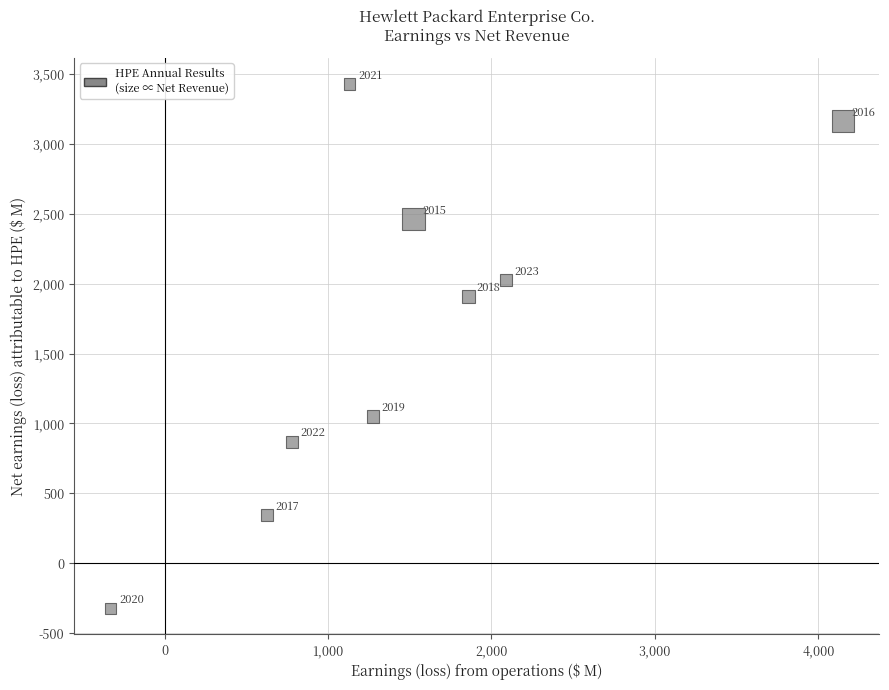

What is the range of Y values (max minus min)?

3749